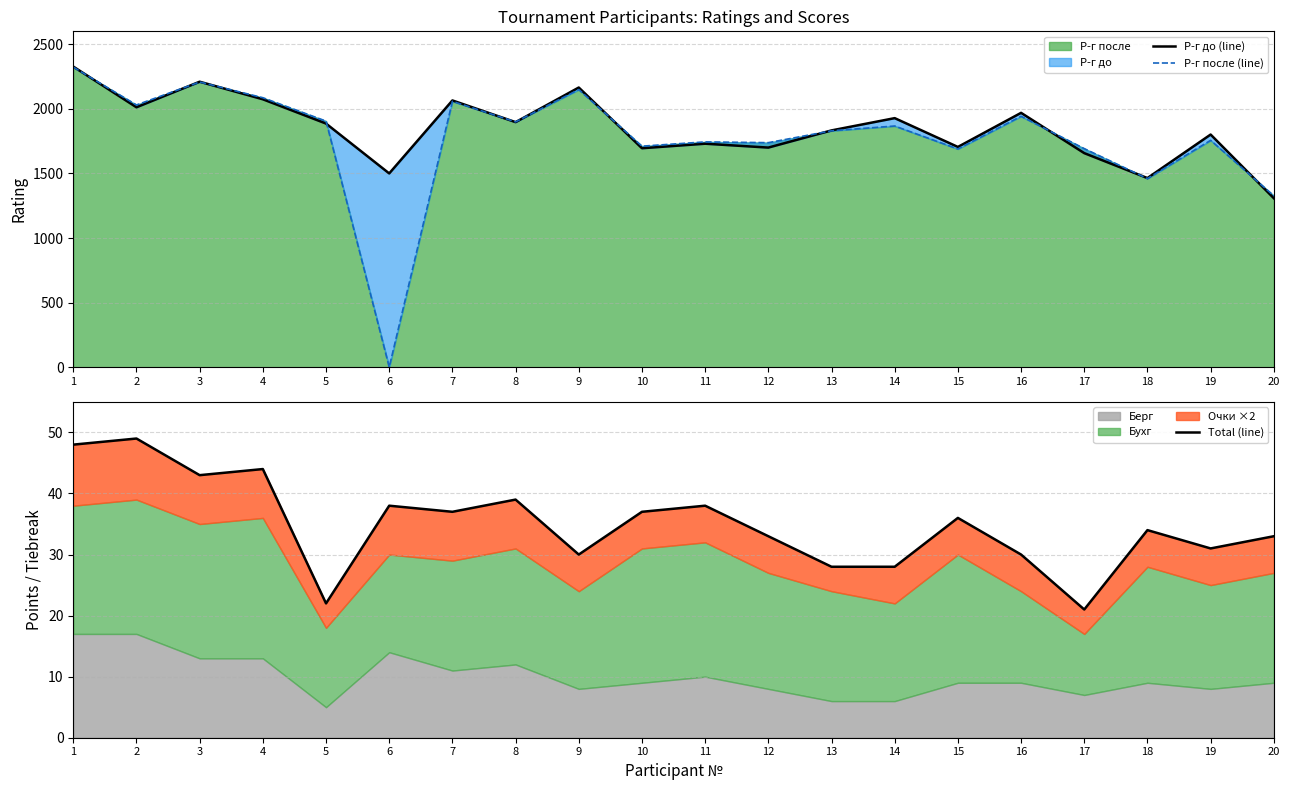

At which category does Р-г до (line) reach its first local valley?

2